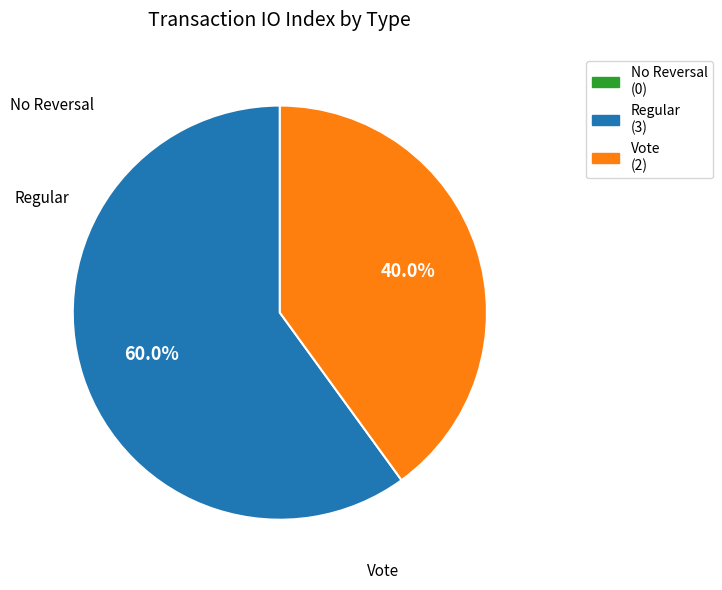

Does any single category account for the majority?

Yes